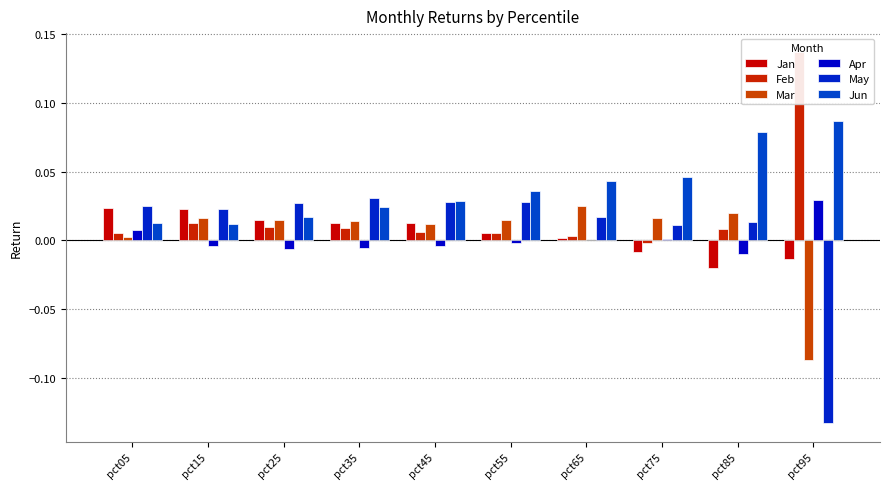

At pct85, list the series in order from largest to smallest.

Jun, Mar, May, Feb, Apr, Jan